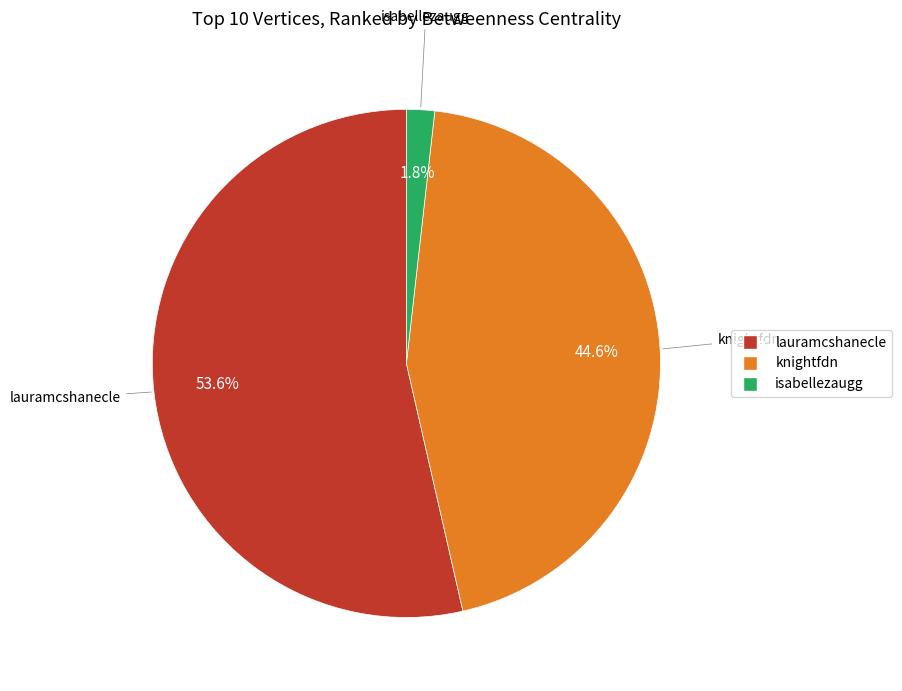

Between lauramcshanecle and knightfdn, which is larger?

lauramcshanecle